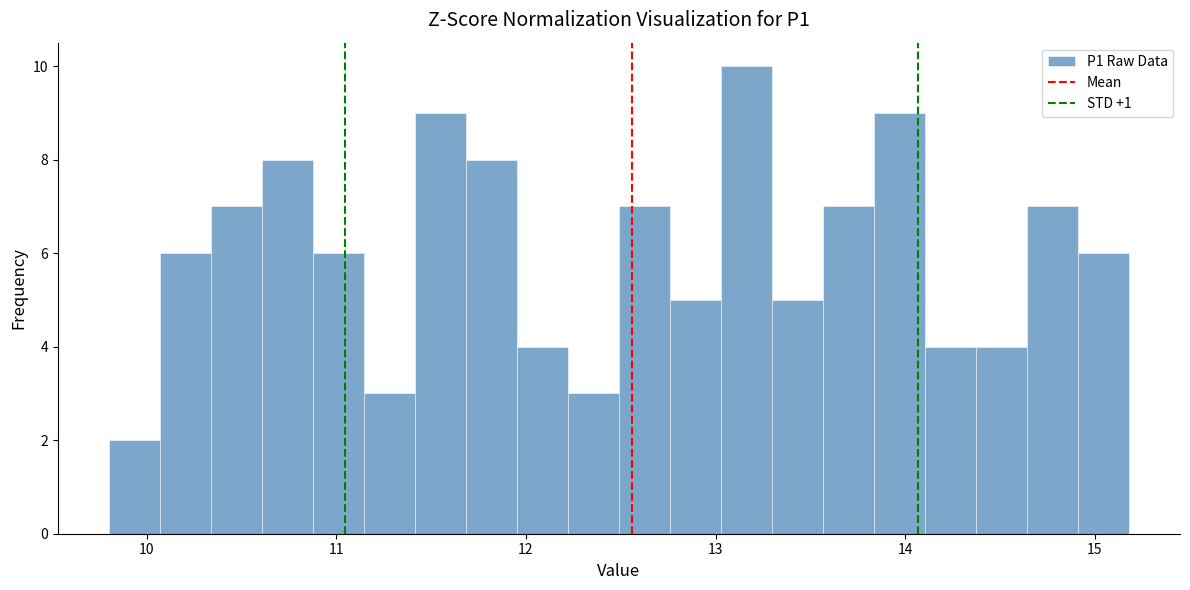

Around what value on the x-axis is the tallest bar? Give the approximate position of its centre, as read against the axis.

13.2